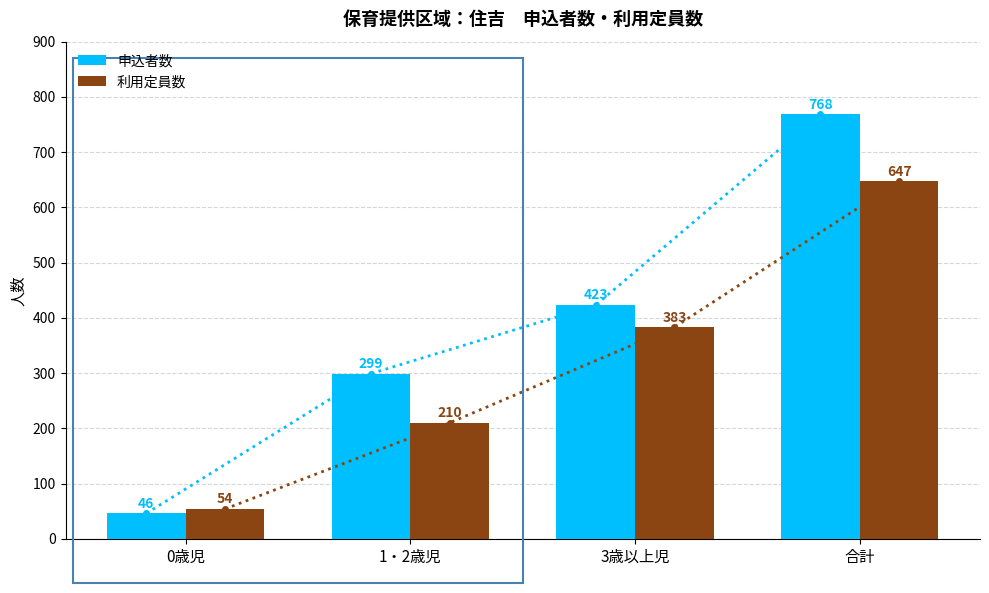

What are all the series names shown in the legend?

申込者数, 利用定員数